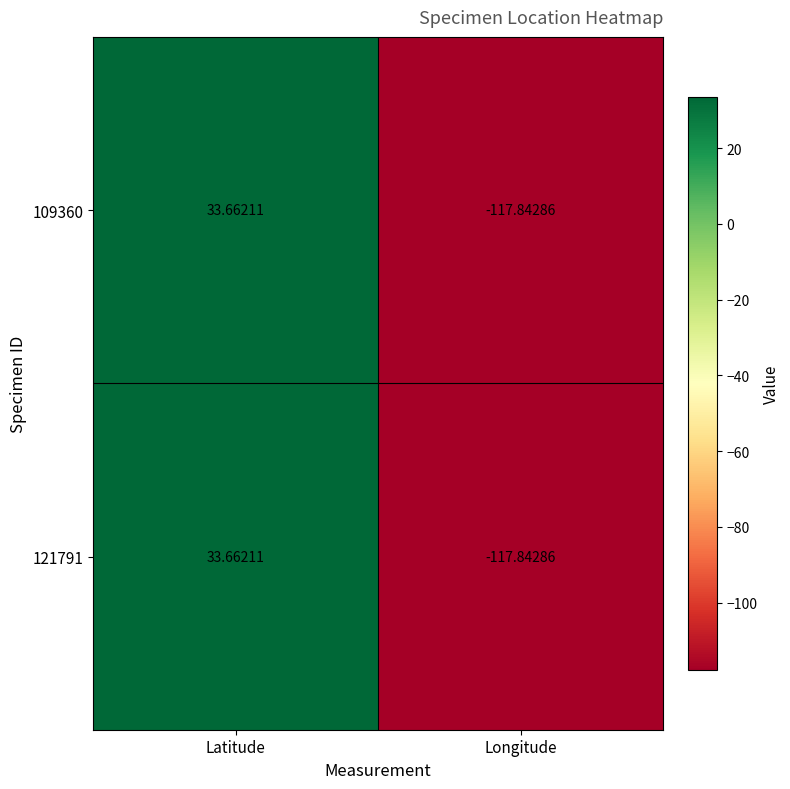

Rank the categories by 109360 value from highest to lowest.

Latitude, Longitude